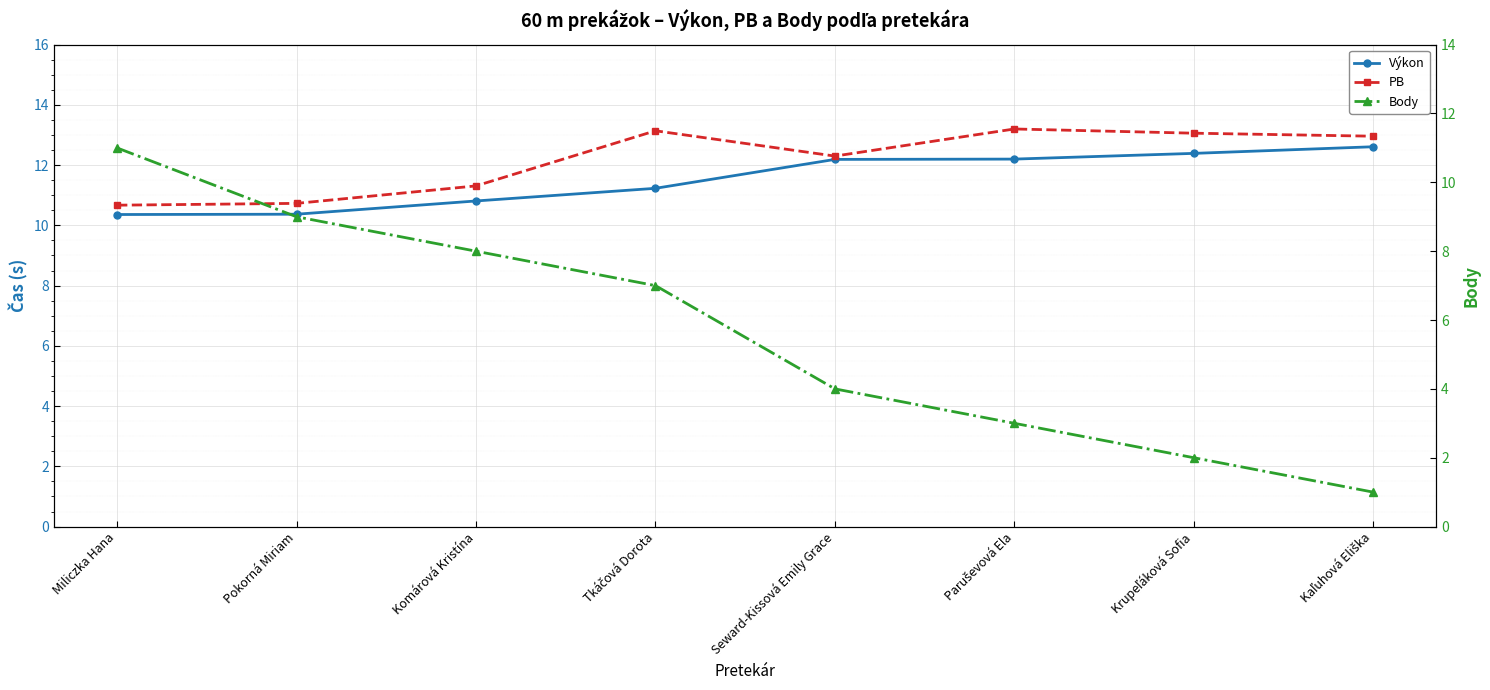

Reading right to left, list all the values displayed in this chart.

Výkon: 12.6	12.4	12.2	12.2	11.2	10.8	10.4	10.4
PB: 13.0	13.1	13.2	12.3	13.1	11.3	10.7	10.7
Body: 1.0	2.0	3.0	4.0	7.0	8.0	9.0	11.0